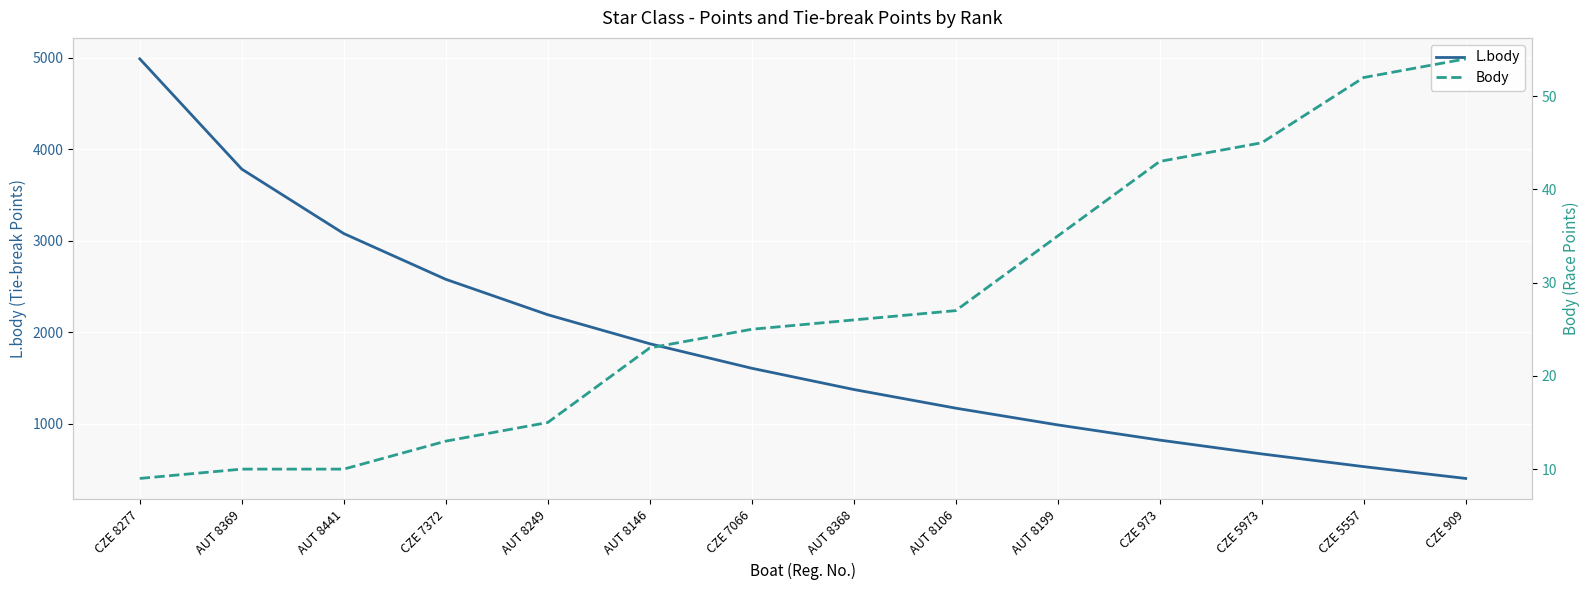

What is the average value of the Body series?

28